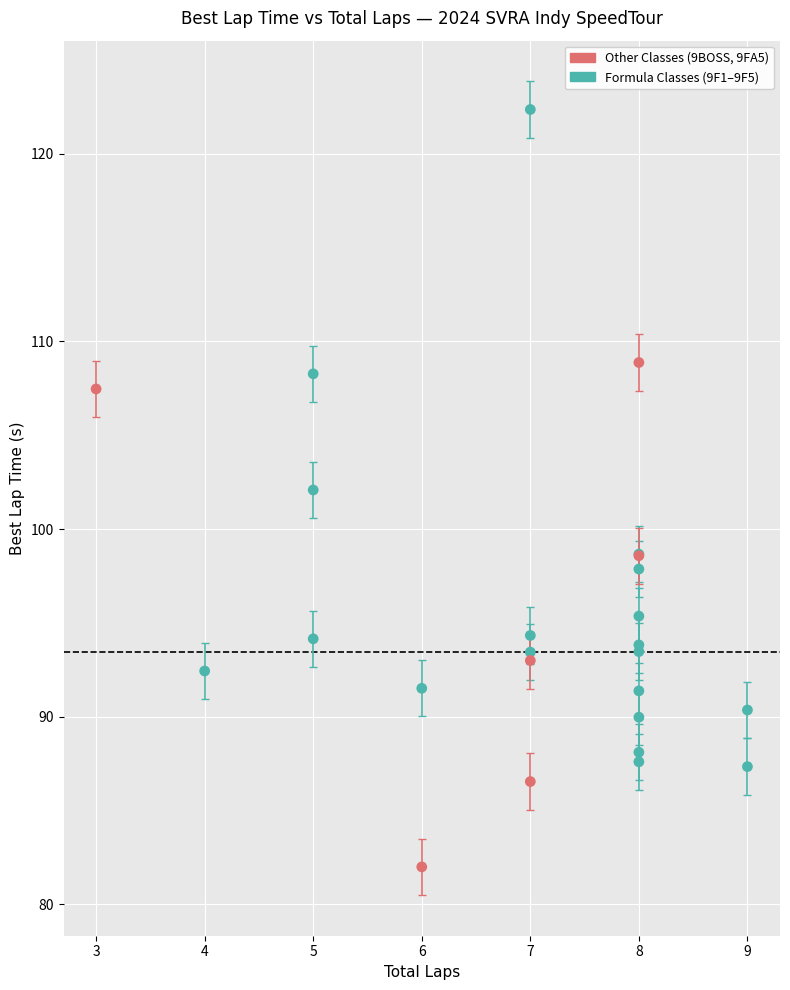

What are all the series names shown in the legend?

Other Classes (9BOSS, 9FA5), Formula Classes (9F1–9F5)